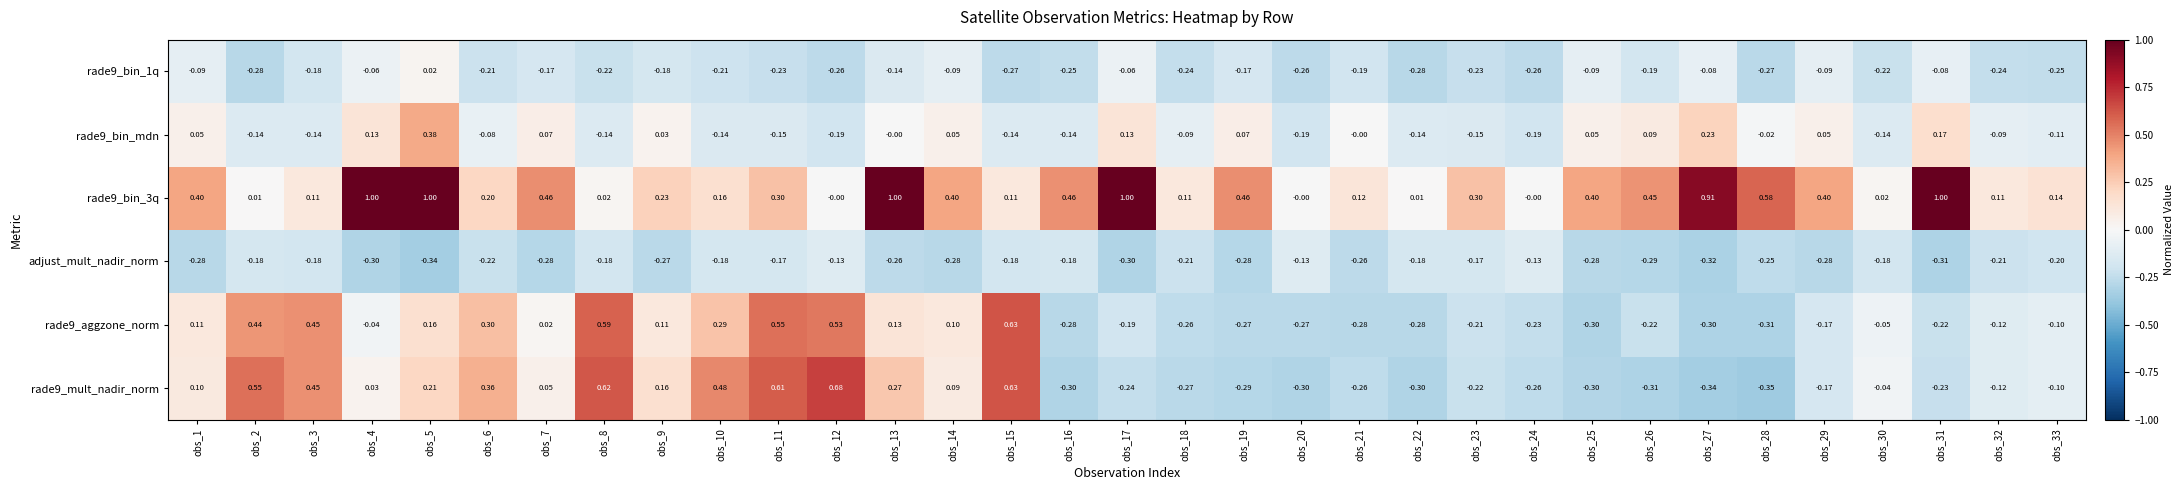

Is the value of adjust_mult_nadir_norm at obs_28 greater than the value of rade9_aggzone_norm at obs_16?

Yes